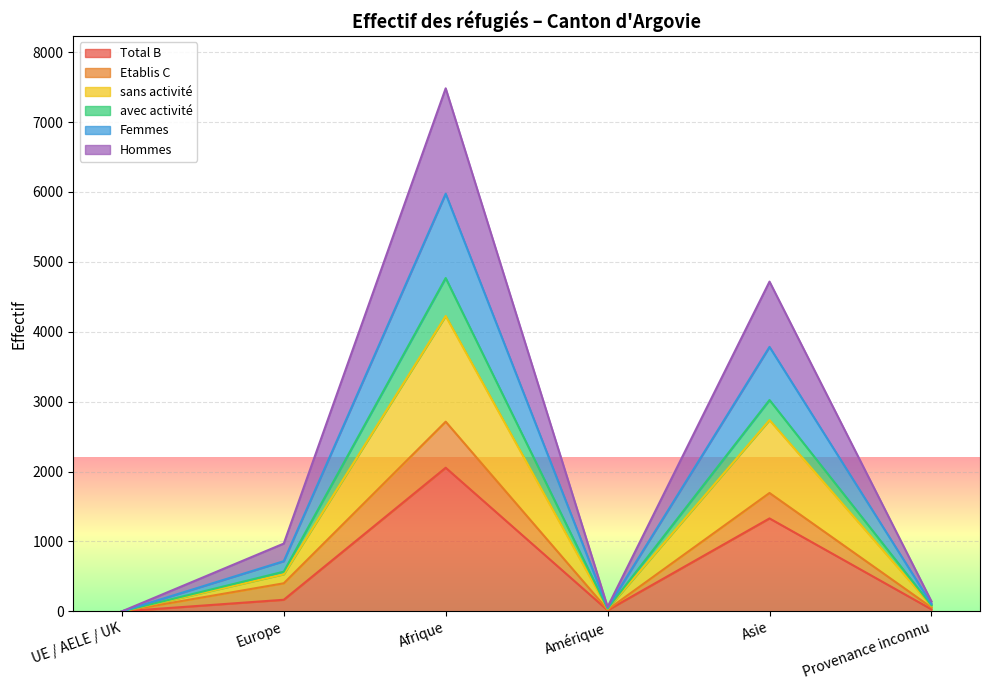

How many lines are shown in the chart?

6